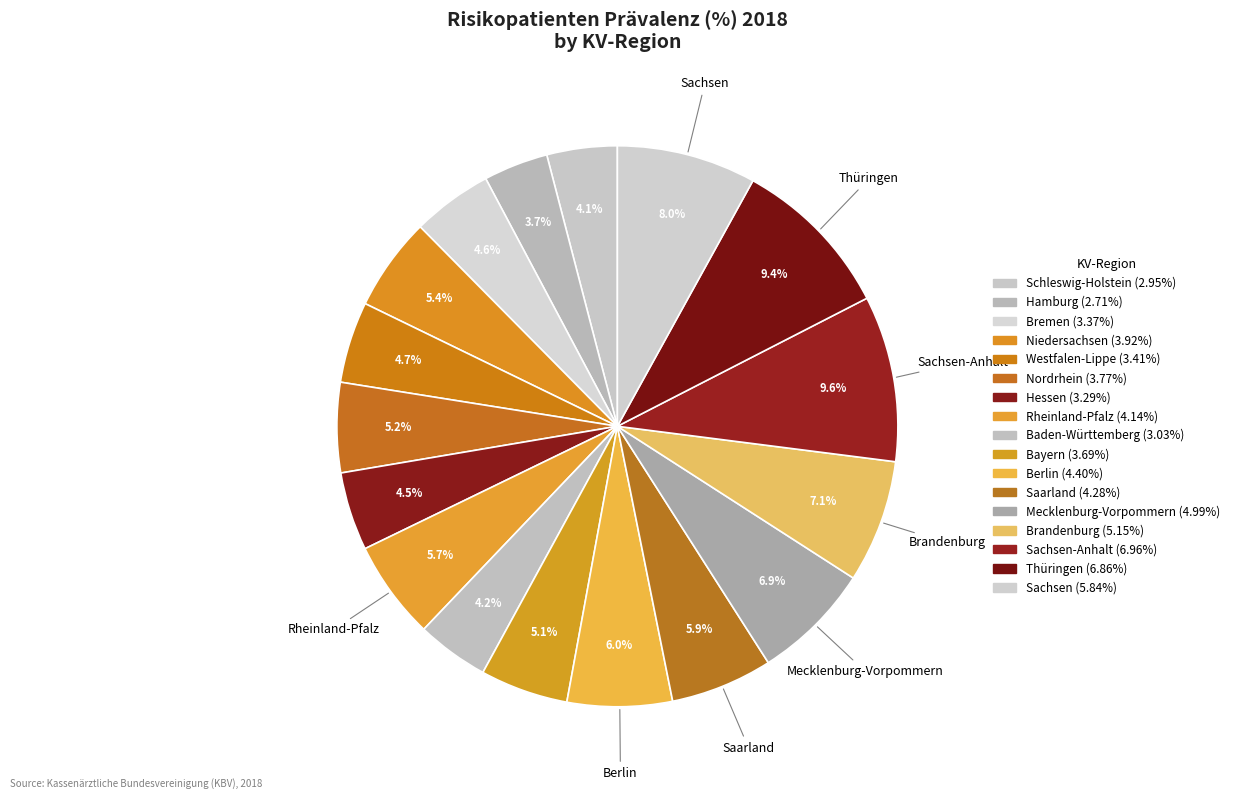

Count the number of slices in the pie.

17